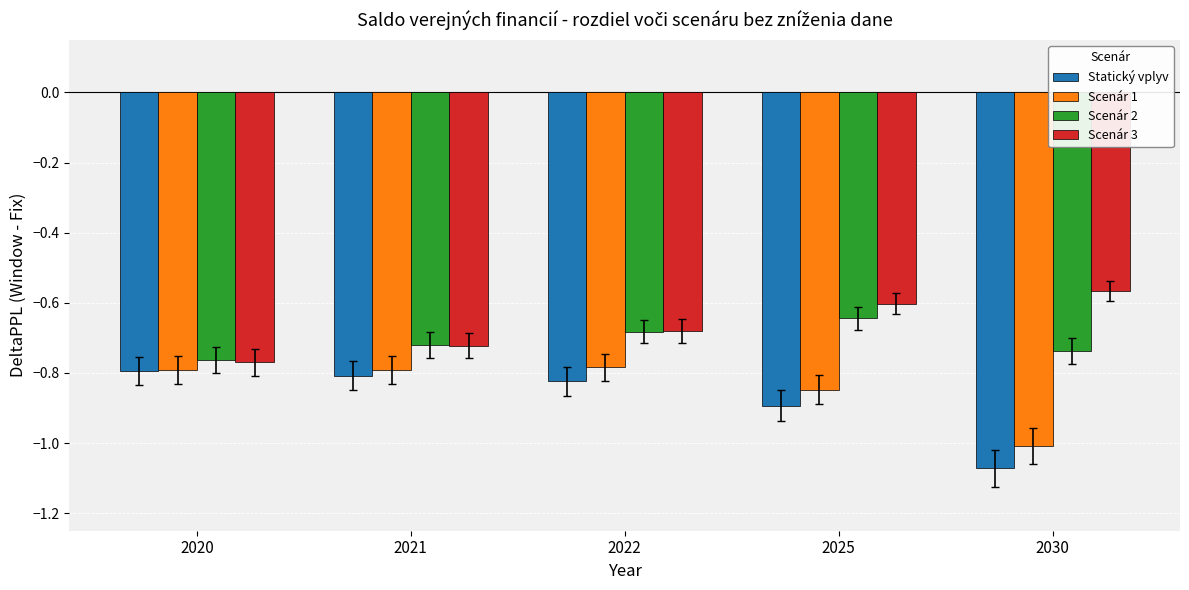

Rank the series by their average value, from lowest to highest.

Statický vplyv, Scenár 1, Scenár 2, Scenár 3